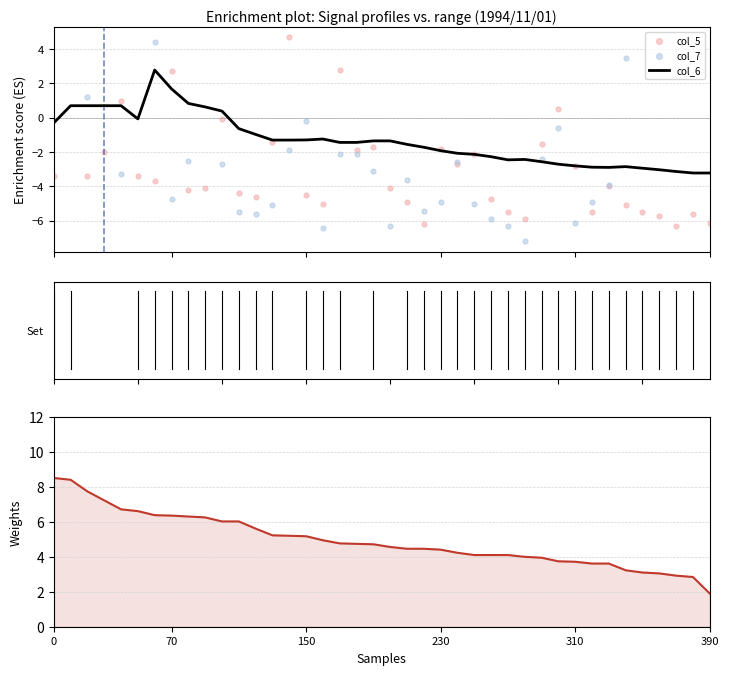

Is the value of col_5 at 150 greater than the value of Weights at 15?

No